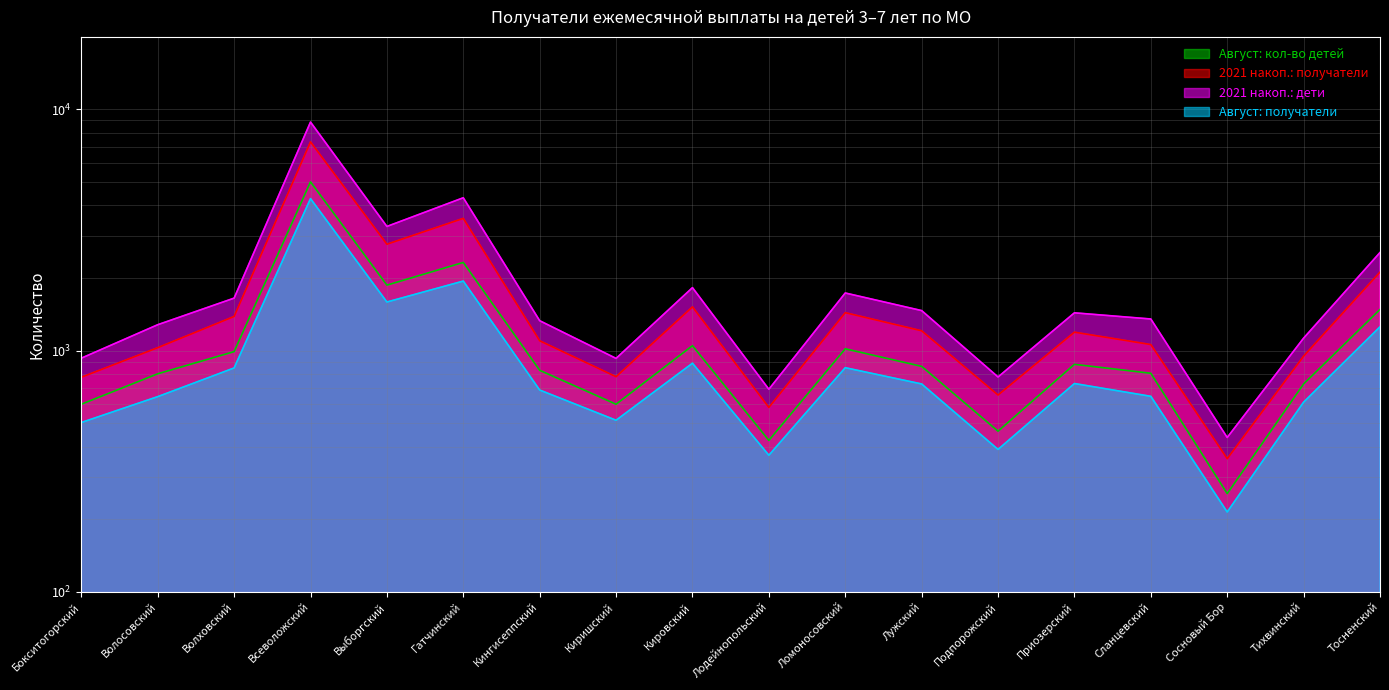

Reading right to left, transcribe all the data shown in this chart.

Август: кол-во детей: Тосненский=1481	Тихвинский=727	Сосновый Бор=255	Сланцевский=805	Приозерский=877	Подпорожский=463	Лужский=860	Ломоносовский=1017	Лодейнопольский=424	Кировский=1048	Киришский=599	Кингисеппский=828	Гатчинский=2320	Выборгский=1868	Всеволожский=5008	Волховский=990	Волосовский=801	Бокситогорский=599
2021 накоп.: получатели: Тосненский=2116	Тихвинский=948	Сосновый Бор=356	Сланцевский=1059	Приозерский=1192	Подпорожский=654	Лужский=1208	Ломоносовский=1436	Лодейнопольский=581	Кировский=1518	Киришский=779	Кингисеппский=1098	Гатчинский=3534	Выборгский=2761	Всеволожский=7339	Волховский=1385	Волосовский=1028	Бокситогорский=775
2021 накоп.: дети: Тосненский=2551	Тихвинский=1126	Сосновый Бор=436	Сланцевский=1352	Приозерский=1434	Подпорожский=777	Лужский=1465	Ломоносовский=1733	Лодейнопольский=691	Кировский=1824	Киришский=928	Кингисеппский=1330	Гатчинский=4303	Выборгский=3272	Всеволожский=8866	Волховский=1650	Волосовский=1280	Бокситогорский=930
Август: получатели: Тосненский=1255	Тихвинский=611	Сосновый Бор=214	Сланцевский=646	Приозерский=730	Подпорожский=389	Лужский=727	Ломоносовский=849	Лодейнопольский=368	Кировский=886	Киришский=514	Кингисеппский=686	Гатчинский=1942	Выборгский=1590	Всеволожский=4268	Волховский=847	Волосовский=644	Бокситогорский=503